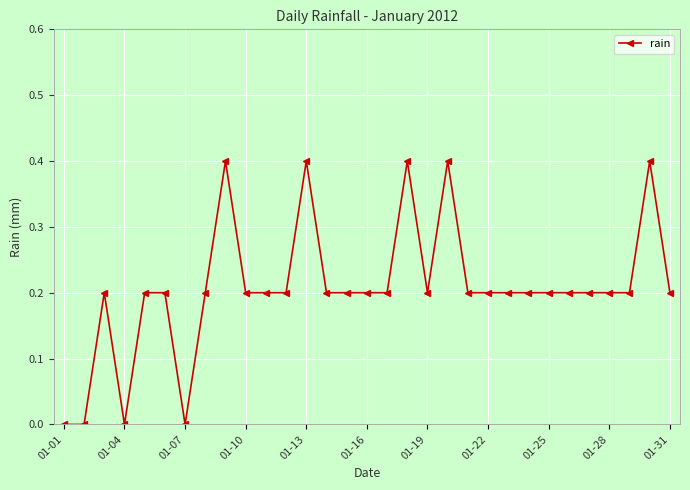

True or false: the data has more than 0 interior local peaks.

True